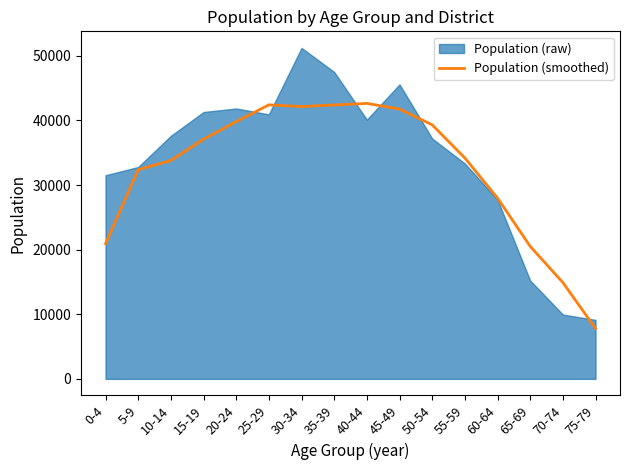

What is the average value?

32501.4